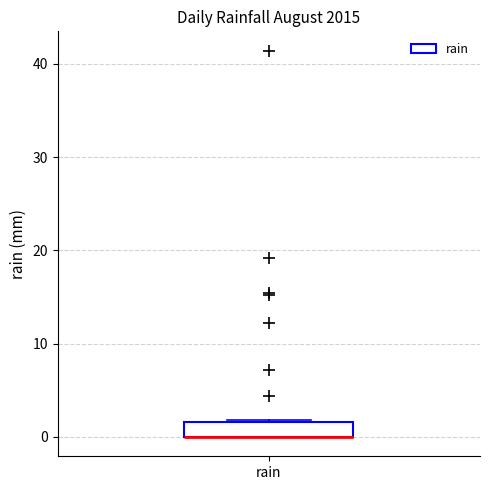

Read this box plot against the y-axis: the position of the median line, the range covered by the box, and the ends of both whiskers. The values are not printed on the chart, so give them approximately, as read against the axis.

median 0 (drawn on the box's lower edge), box 0 to 2, whiskers 0 to 2